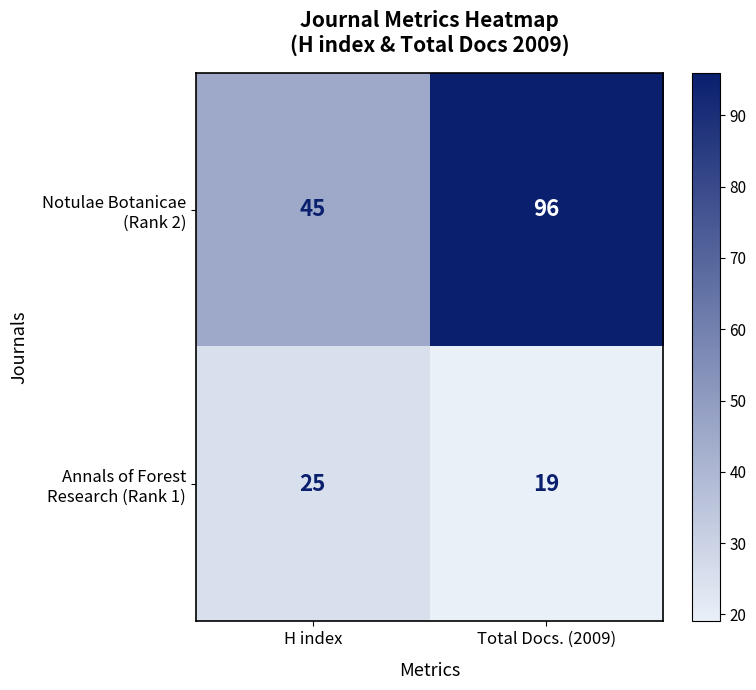

What is the difference between the highest and lowest values at H index?

20